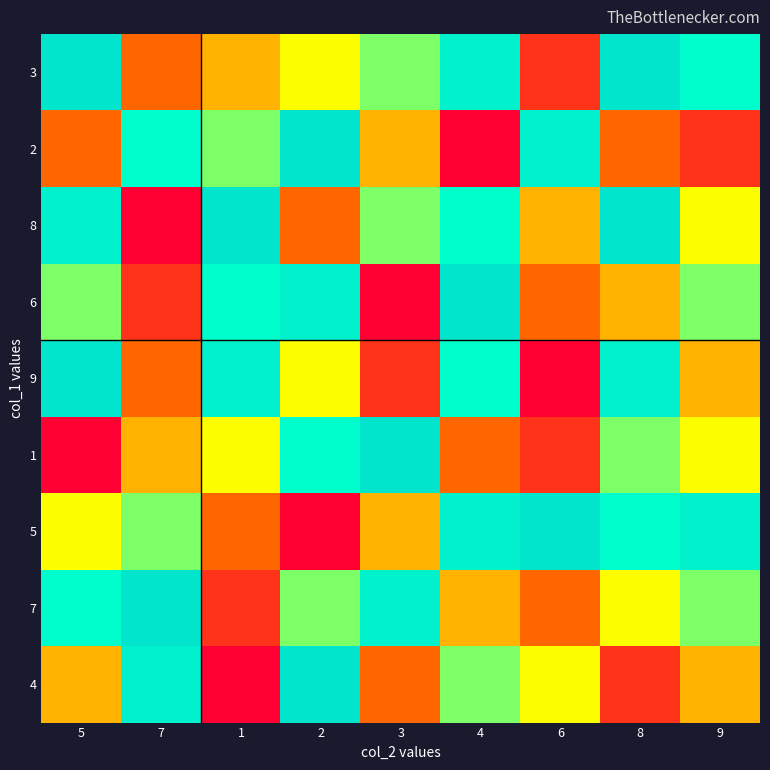

What is the difference between the highest and lowest values at 9?

6